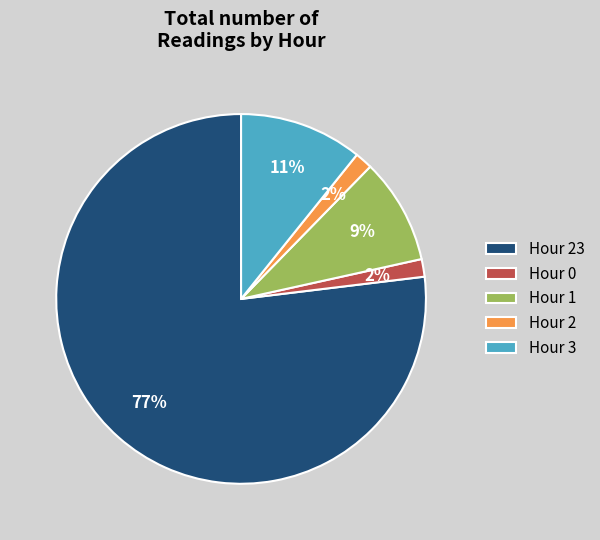

Which slice represents more than half of the pie?

Hour 23